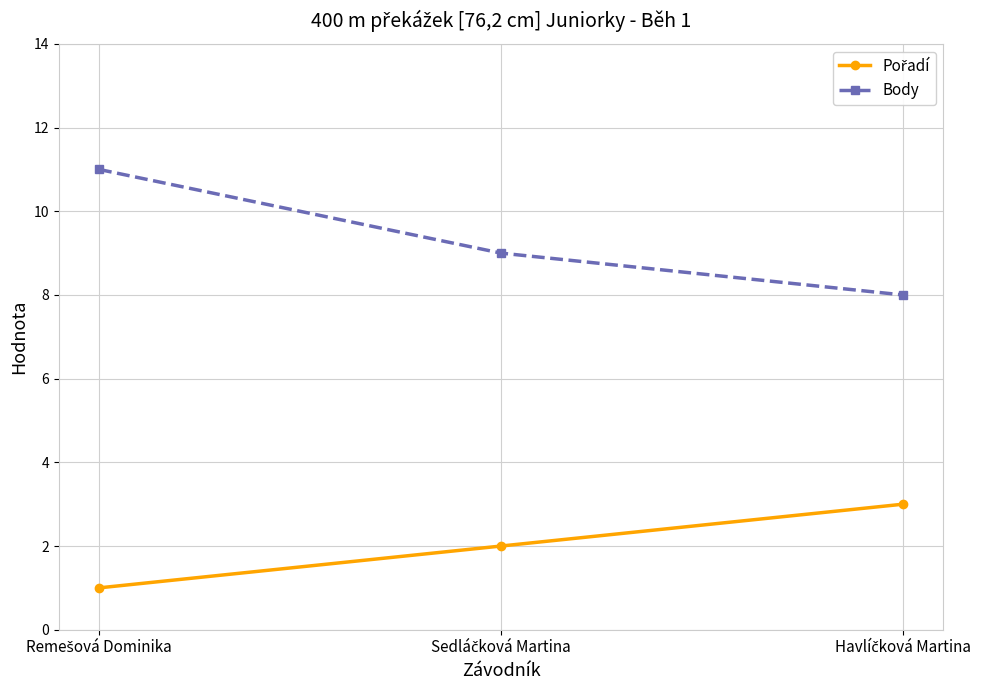

What is the average value of the Body series?

9